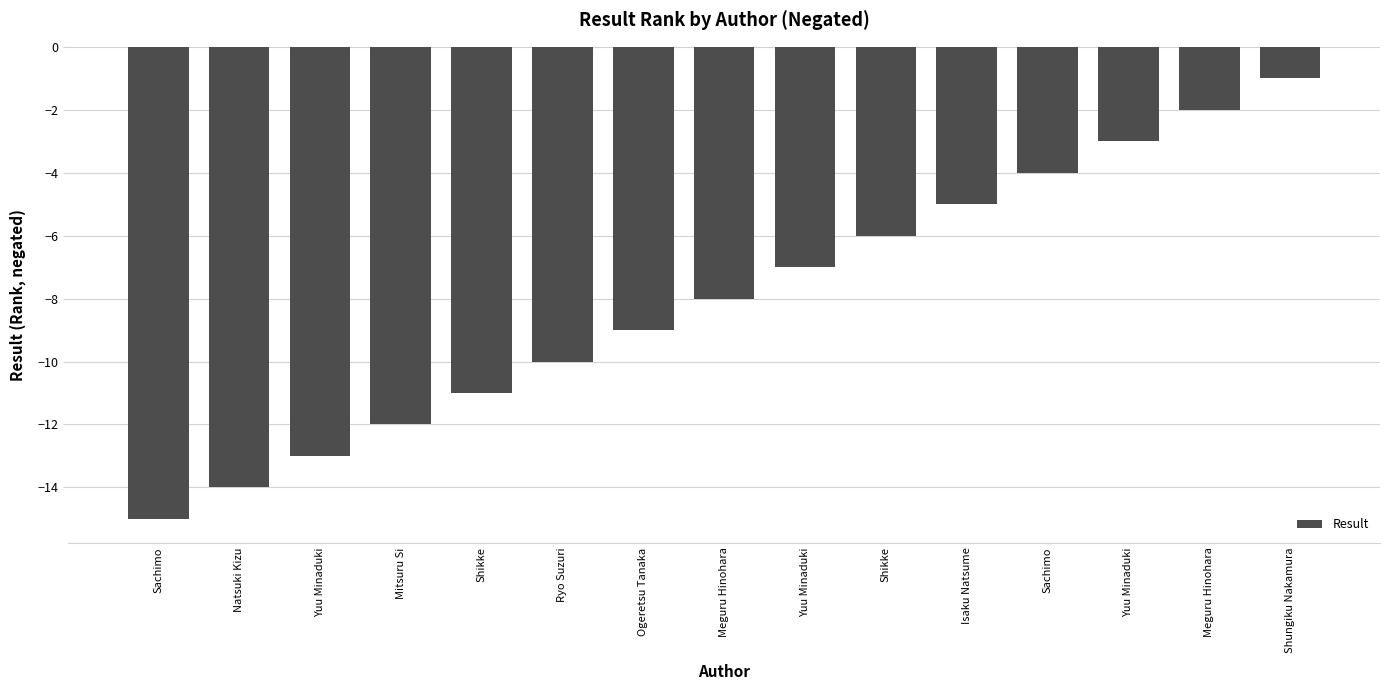

Count the number of data series in this chart.

1